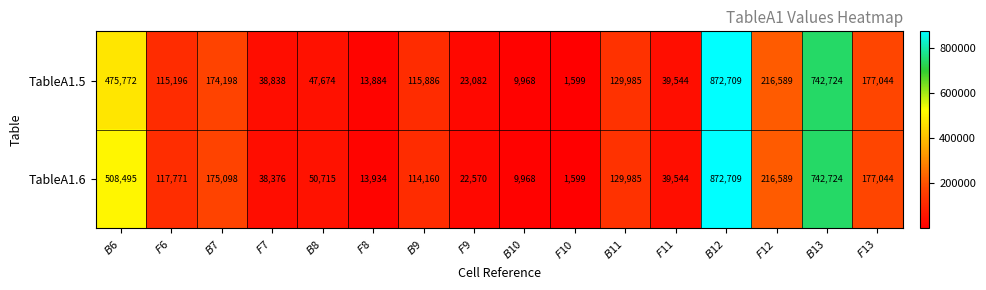

List the series in order of their overall mean, lowest first.

TableA1.5, TableA1.6